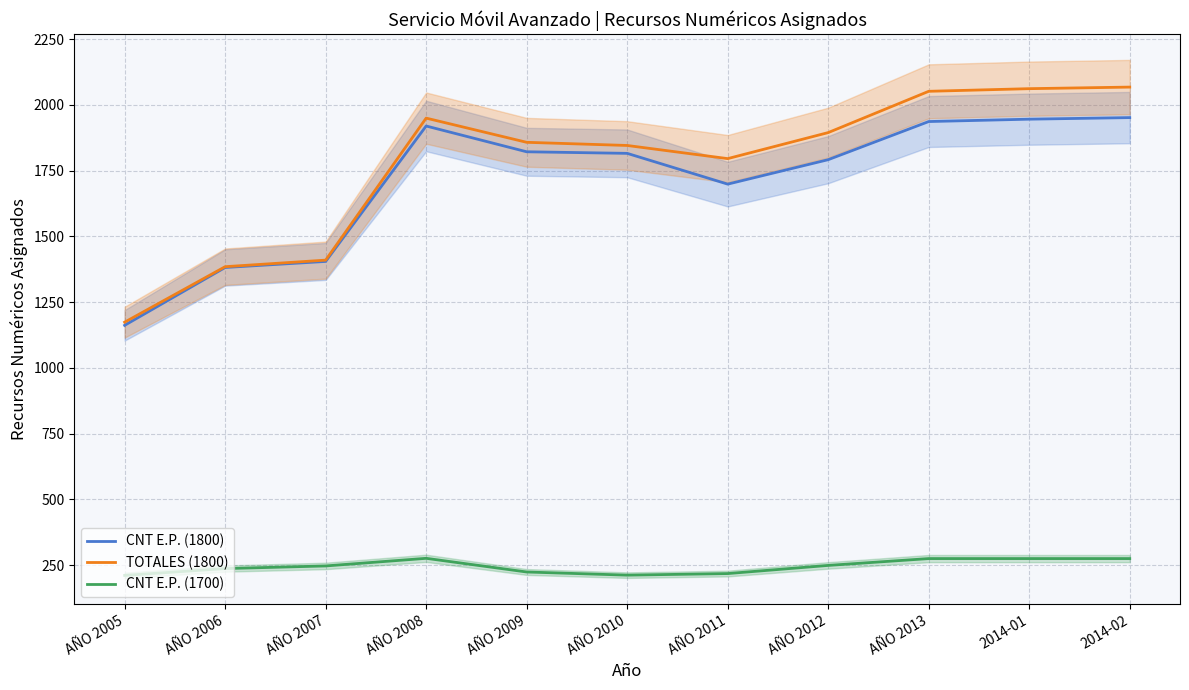

How many distinct data groups are displayed?

3